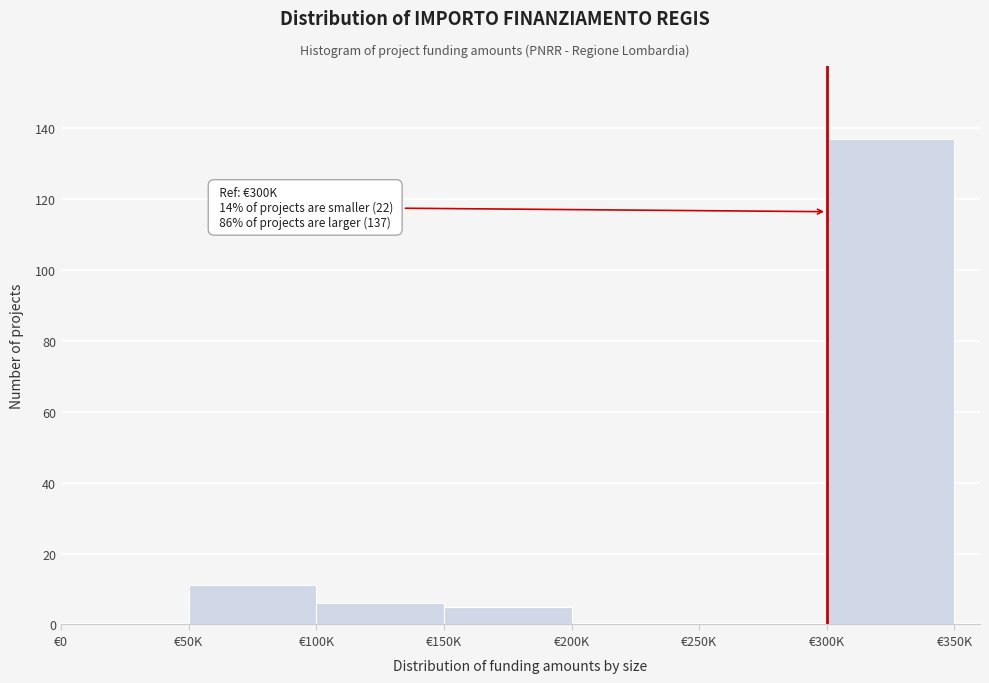

Reading left to right, what are all the values shown in this chart?

€0=0	€50K=11	€100K=6	€150K=5	€200K=0	€250K=0	€300K=137